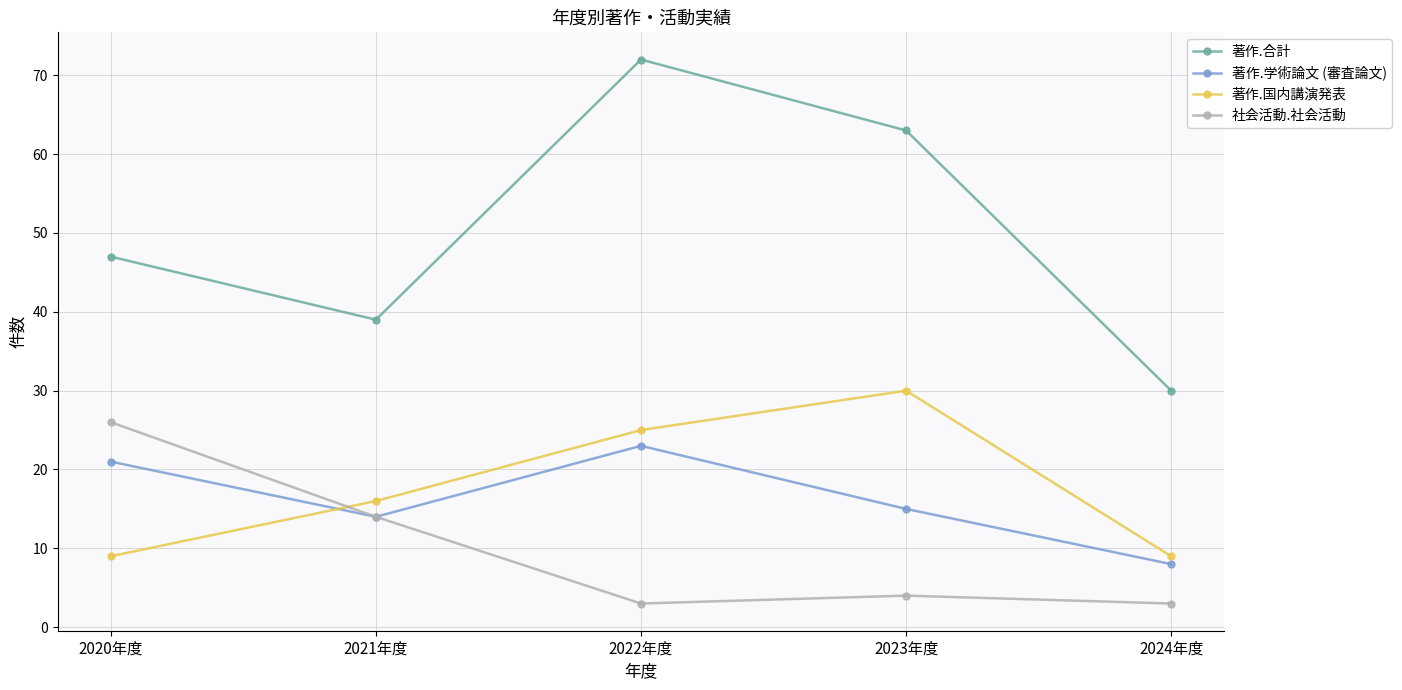

Which series has the largest total across all categories?

著作.合計